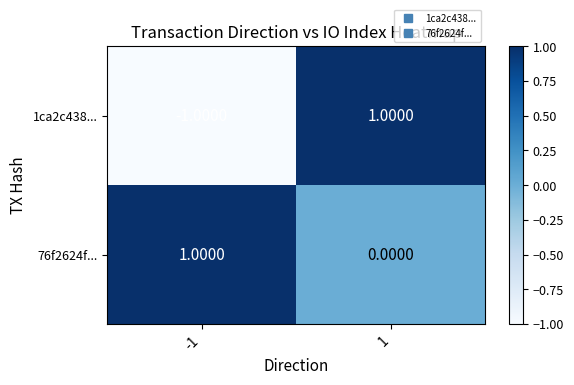

Rank the series by their average value, from highest to lowest.

76f2624f..., 1ca2c438...